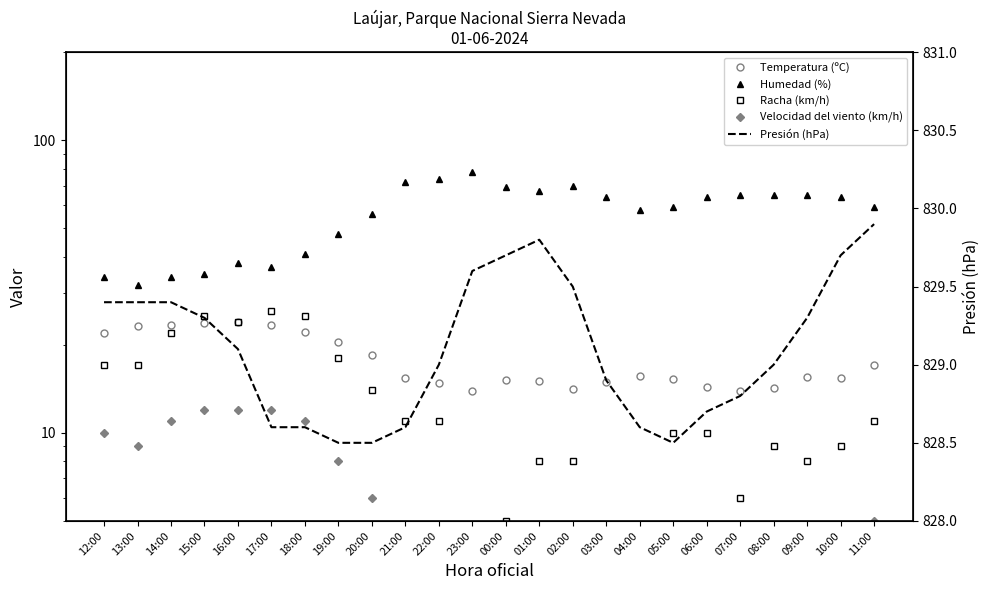

Reading left to right, transcribe all the data shown in this chart.

Temperatura (ºC): 12:00=21.9	13:00=23.2	14:00=23.3	15:00=23.8	16:00=24.0	17:00=23.4	18:00=22.1	19:00=20.4	20:00=18.5	21:00=15.4	22:00=14.8	23:00=13.9	00:00=15.2	01:00=15.1	02:00=14.1	03:00=14.9	04:00=15.7	05:00=15.3	06:00=14.3	07:00=13.9	08:00=14.2	09:00=15.5	10:00=15.4	11:00=17.0
Humedad (%): 12:00=34.0	13:00=32.0	14:00=34.0	15:00=35.0	16:00=38.0	17:00=37.0	18:00=41.0	19:00=48.0	20:00=56.0	21:00=72.0	22:00=74.0	23:00=78.0	00:00=69.0	01:00=67.0	02:00=70.0	03:00=64.0	04:00=58.0	05:00=59.0	06:00=64.0	07:00=65.0	08:00=65.0	09:00=65.0	10:00=64.0	11:00=59.0
Racha (km/h): 12:00=17.0	13:00=17.0	14:00=22.0	15:00=25.0	16:00=24.0	17:00=26.0	18:00=25.0	19:00=18.0	20:00=14.0	21:00=11.0	22:00=11.0	23:00=4.0	00:00=5.0	01:00=8.0	02:00=8.0	03:00=4.0	04:00=4.0	05:00=10.0	06:00=10.0	07:00=6.0	08:00=9.0	09:00=8.0	10:00=9.0	11:00=11.0
Velocidad del viento (km/h): 12:00=10.0	13:00=9.0	14:00=11.0	15:00=12.0	16:00=12.0	17:00=12.0	18:00=11.0	19:00=8.0	20:00=6.0	21:00=4.0	22:00=3.0	23:00=0.0	00:00=0.0	01:00=4.0	02:00=4.0	03:00=0.0	04:00=0.0	05:00=3.0	06:00=3.0	07:00=0.0	08:00=0.0	09:00=3.0	10:00=4.0	11:00=5.0
Presión (hPa): 12:00=829.4	13:00=829.4	14:00=829.4	15:00=829.3	16:00=829.1	17:00=828.6	18:00=828.6	19:00=828.5	20:00=828.5	21:00=828.6	22:00=829.0	23:00=829.6	00:00=829.7	01:00=829.8	02:00=829.5	03:00=828.9	04:00=828.6	05:00=828.5	06:00=828.7	07:00=828.8	08:00=829.0	09:00=829.3	10:00=829.7	11:00=829.9